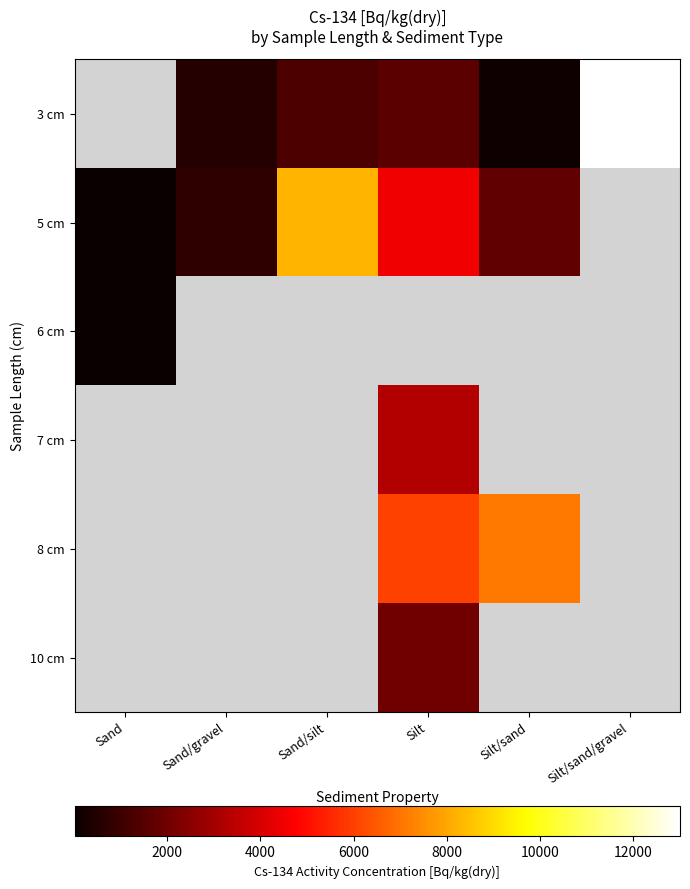

Between Silt/sand and Silt, which is larger?

Silt